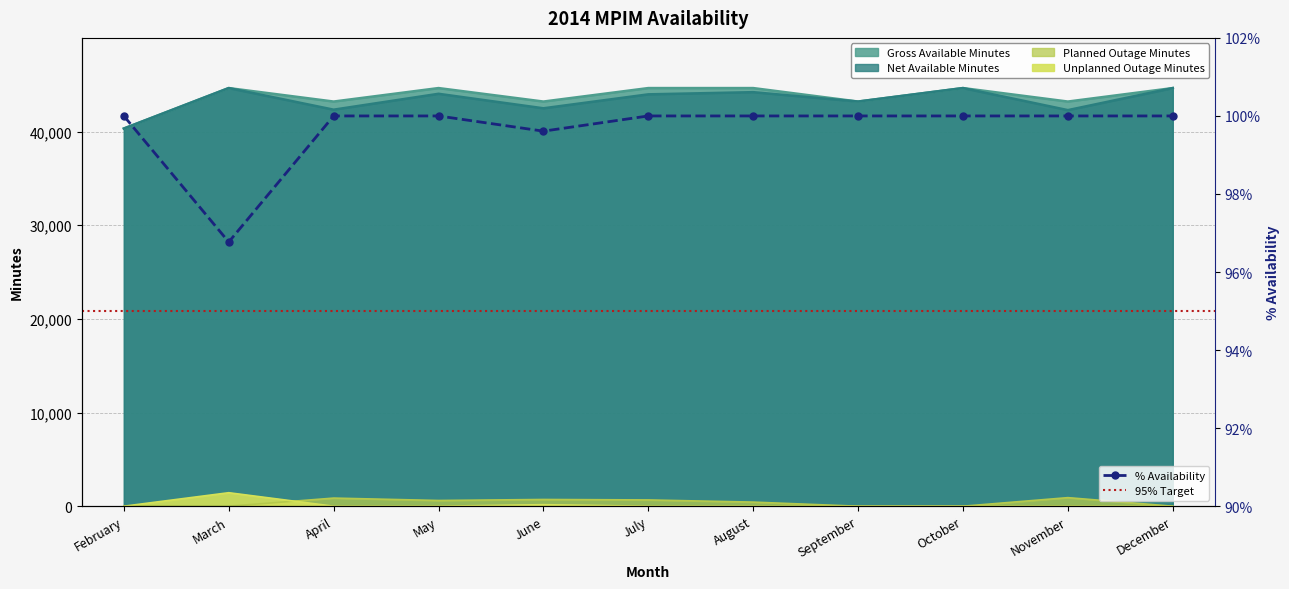

What is the difference between the Planned Outage Minutes values at December and August?

438